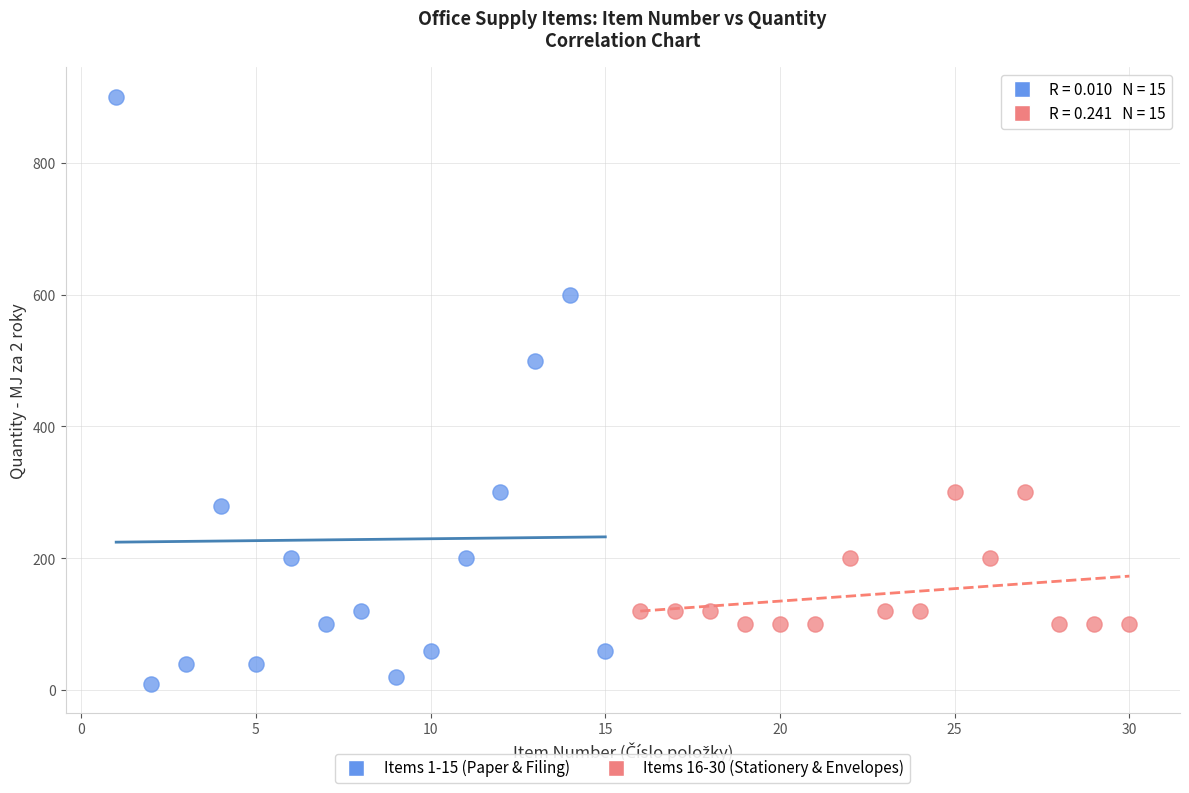

Which series reaches the minimum Y coordinate?

Items 1-15 (Paper & Filing)